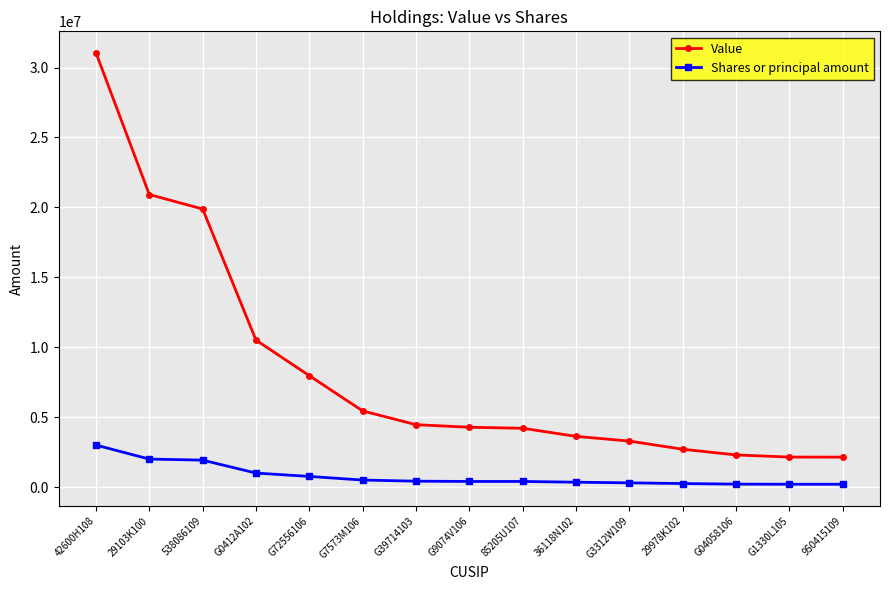

True or false: Shares or principal amount and Value cross at least once.

False